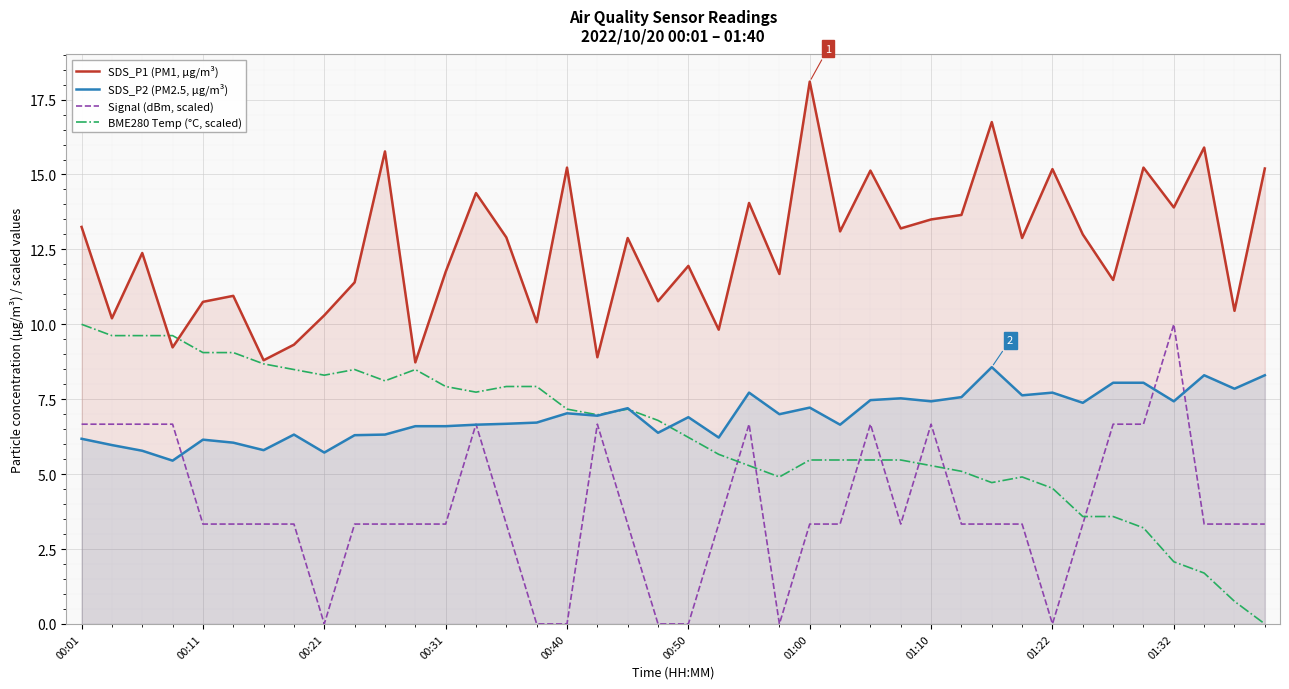

Rank the series at 00:21 from lowest to highest value.

Signal (dBm, scaled), SDS_P2 (PM2.5, µg/m³), BME280 Temp (°C, scaled), SDS_P1 (PM1, µg/m³)